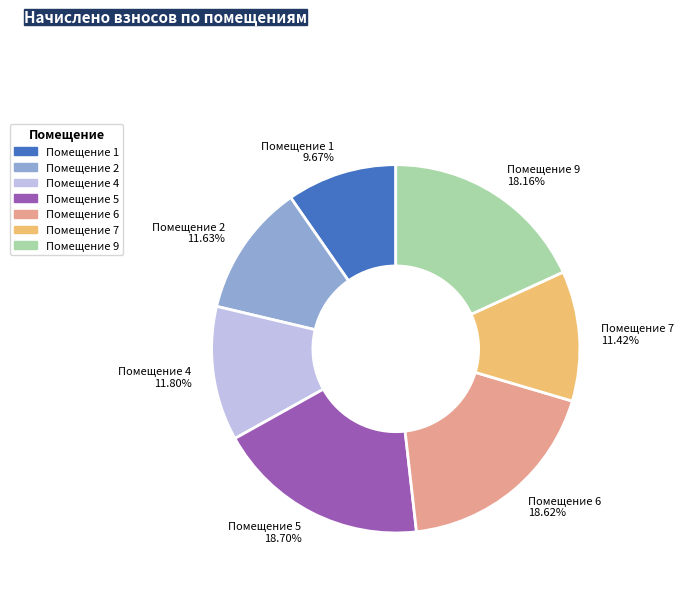

Which category has the smallest portion of the pie?

Помещение 1 9.67%